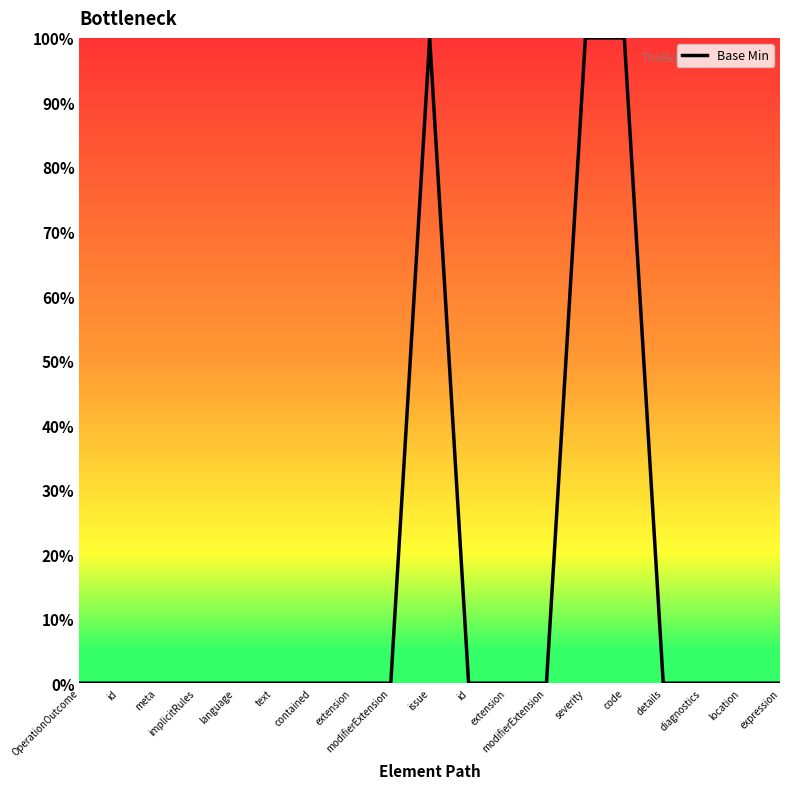

Does the chart display data point markers on the line(s)?

No